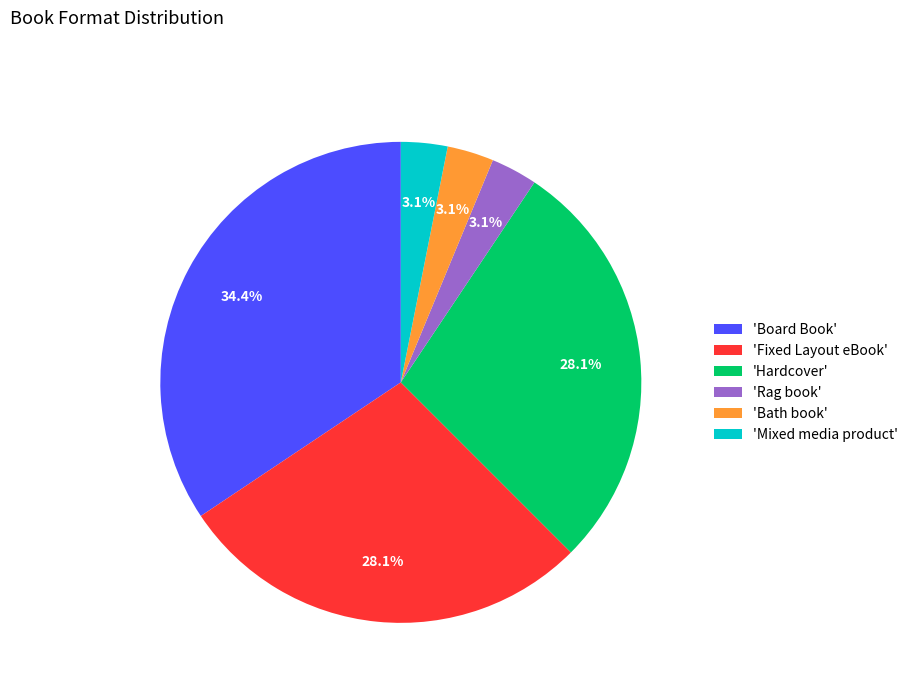

Count the number of slices in the pie.

6